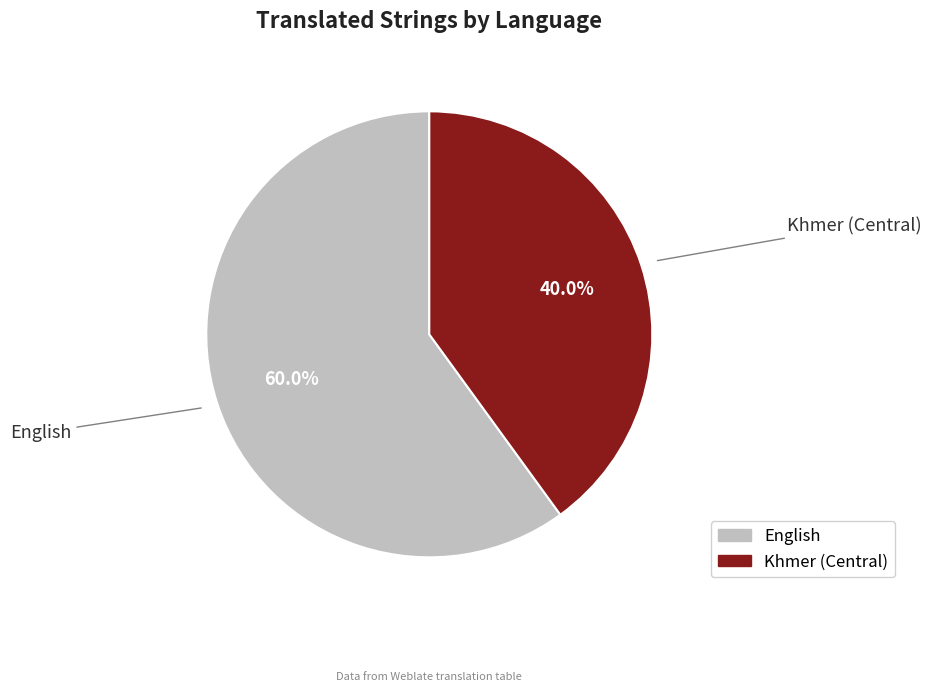

Which has a higher value, English or Khmer (Central)?

English